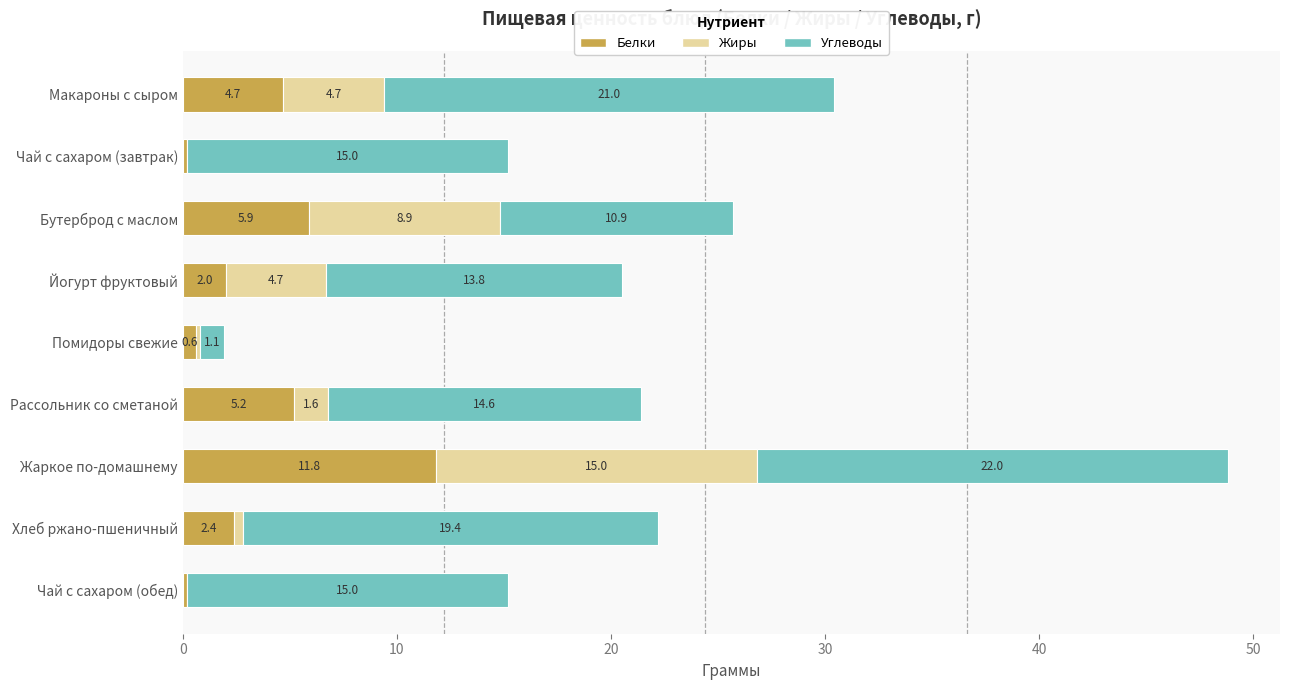

What is the total value across all series at Йогурт фруктовый?

20.5